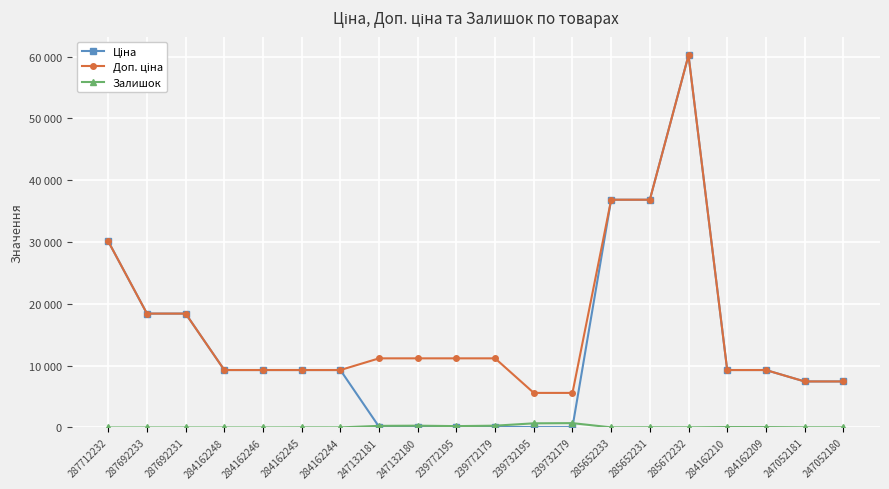

Is the value of Залишок at 239732195 greater than the value of Доп. ціна at 285652233?

No